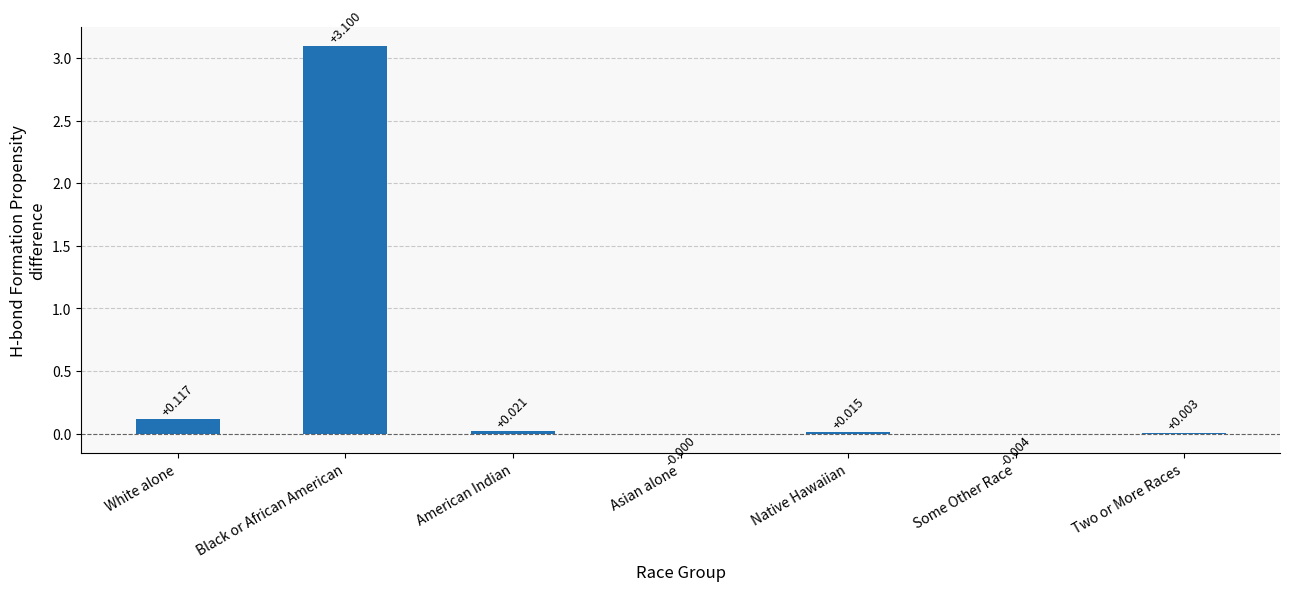

Count the number of categories in the chart.

7